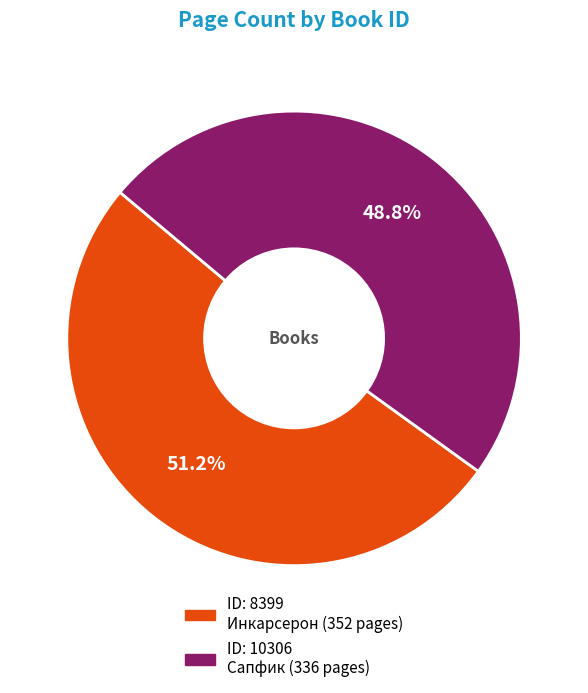

Count the number of slices in the pie.

2